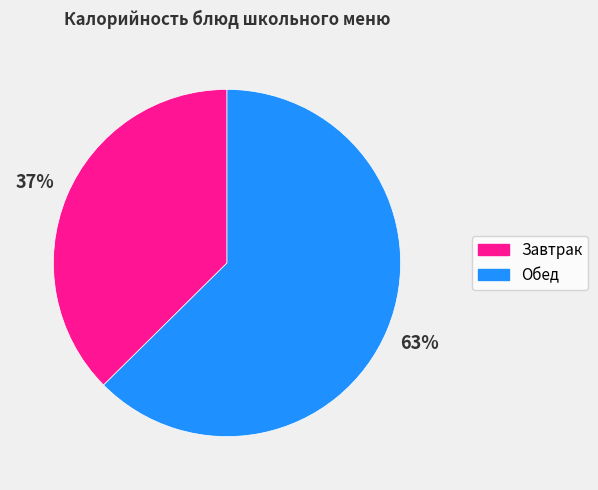

Which has a higher value, Обед or Завтрак?

Обед